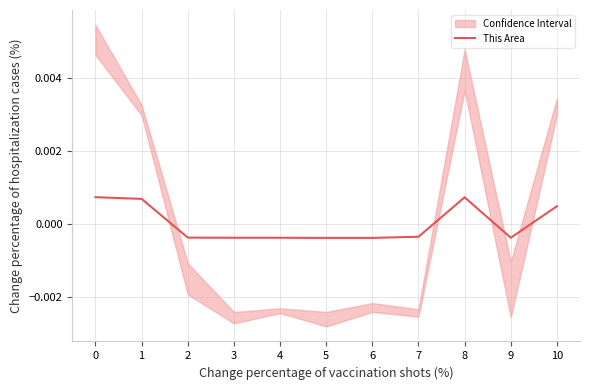

The value at 10 is 0.0. True or false?

False